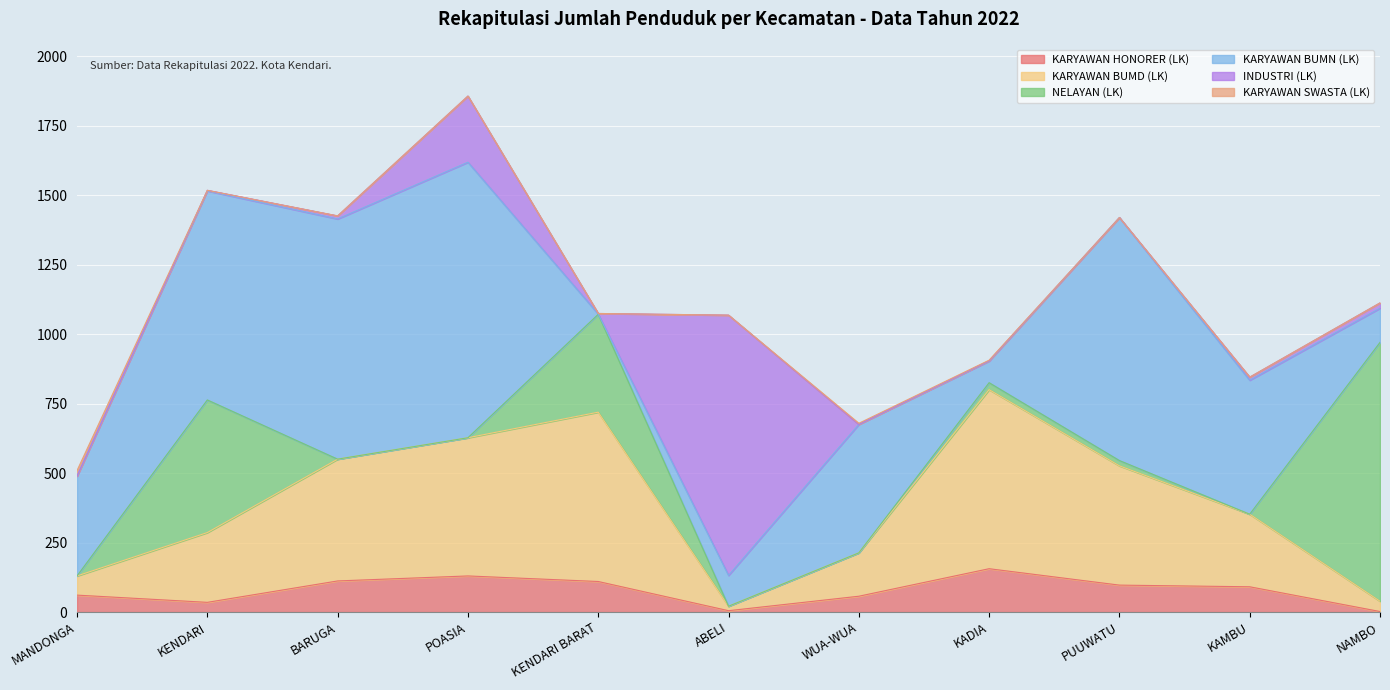

True or false: KARYAWAN BUMN (LK) and INDUSTRI (LK) intersect in this chart.

True